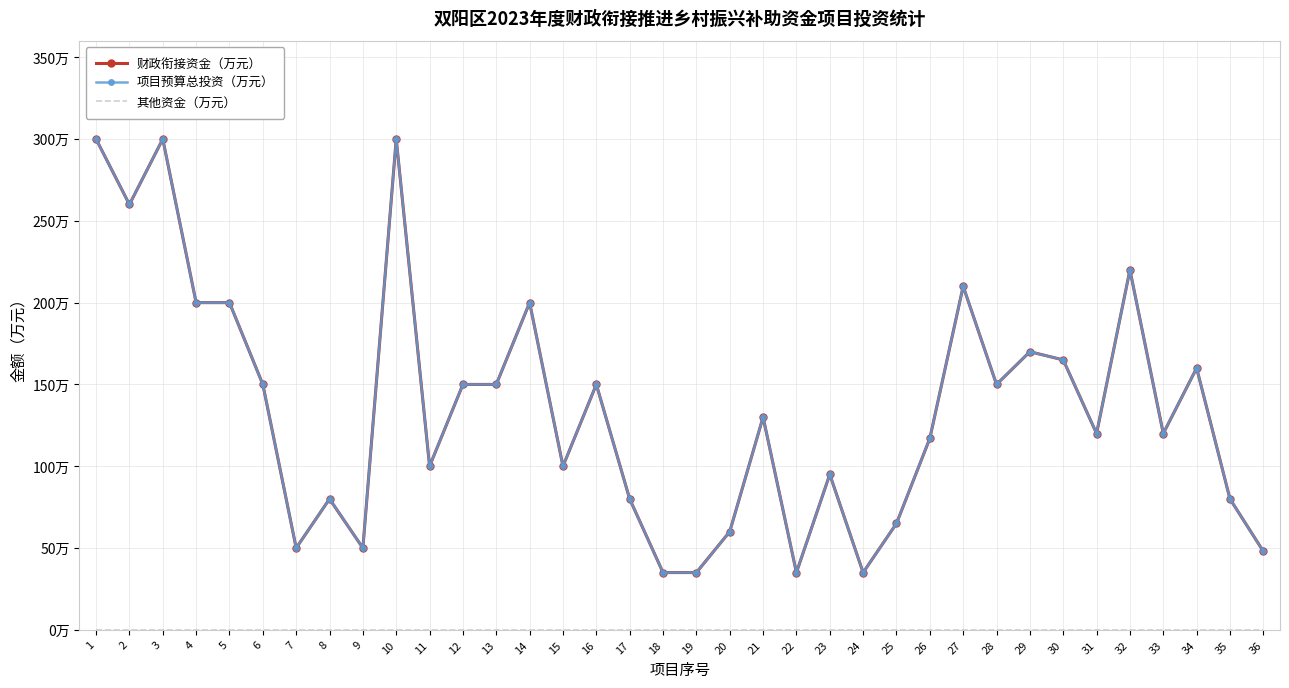

Reading left to right, transcribe all the data shown in this chart.

财政衔接资金（万元）: 300	260	300	200	200	150	50	80	50	300	100	150	150	200	100	150	80	35	35	60	130	35	95	35	65	117	210	150	170	165	120	220	120	160	80	48
项目预算总投资（万元）: 300	260	300	200	200	150	50	80	50	300	100	150	150	200	100	150	80	35	35	60	130	35	95	35	65	117	210	150	170	165	120	220	120	160	80	48
其他资金（万元）: 0	0	0	0	0	0	0	0	0	0	0	0	0	0	0	0	0	0	0	0	0	0	0	0	0	0	0	0	0	0	0	0	0	0	0	0